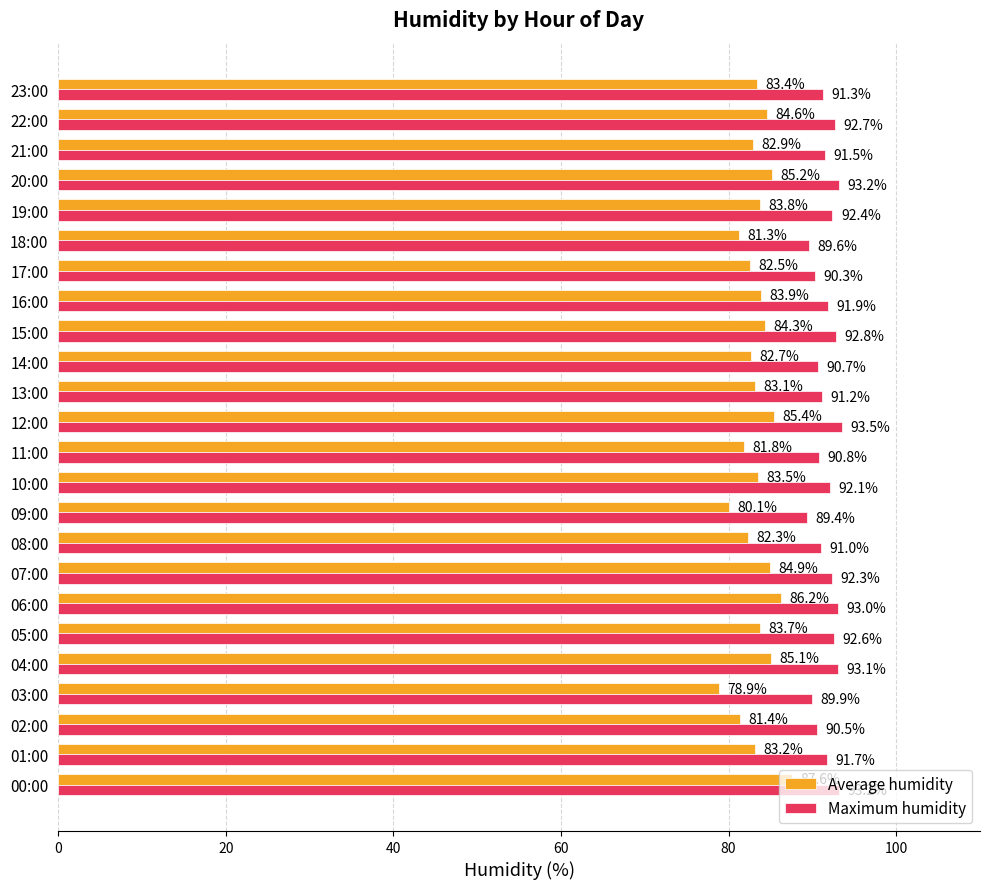

Is the value of Average humidity at 09:00 greater than the value of Maximum humidity at 03:00?

No